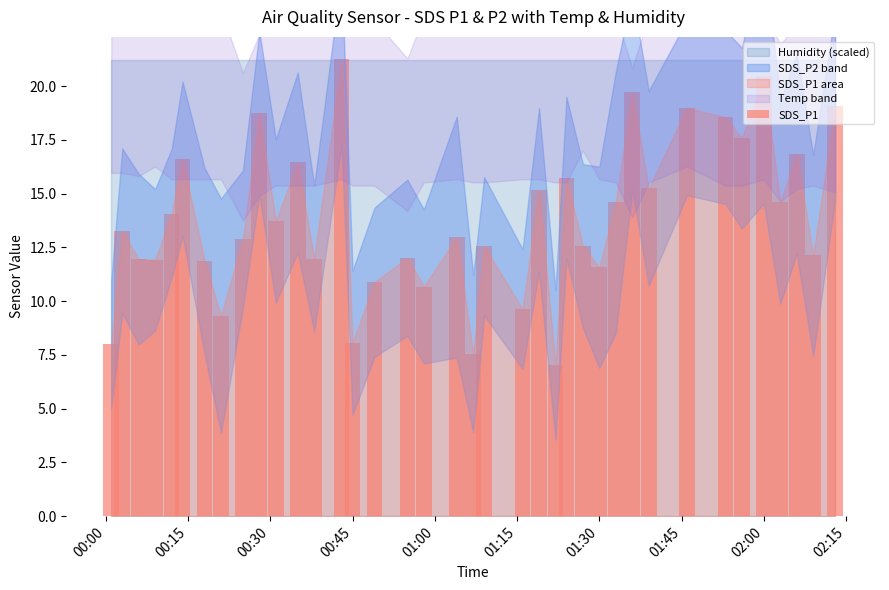

What is the difference between the maximum and minimum values?

14.2